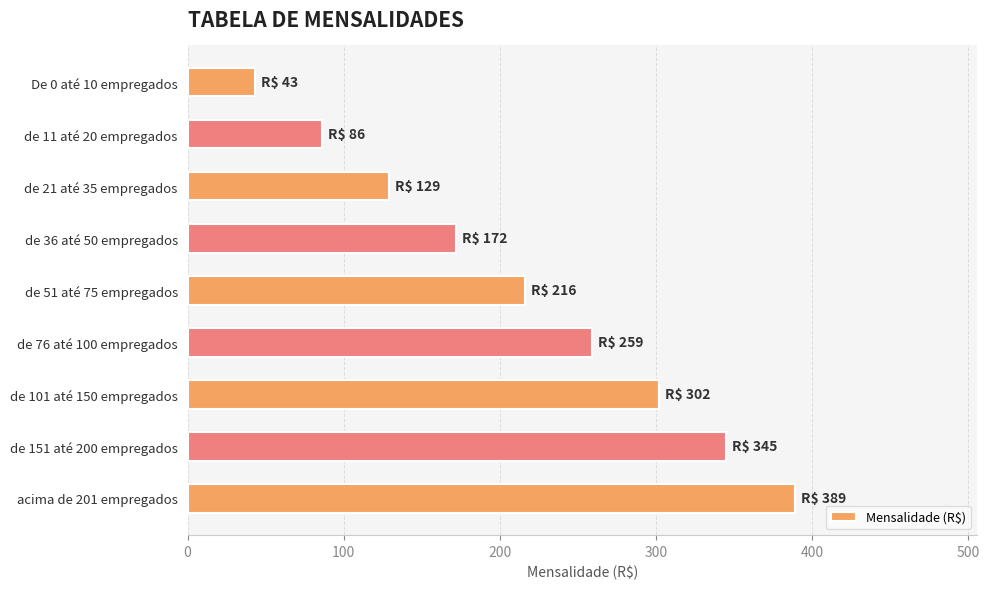

Are the bars grouped side by side (vs. stacked)?

No